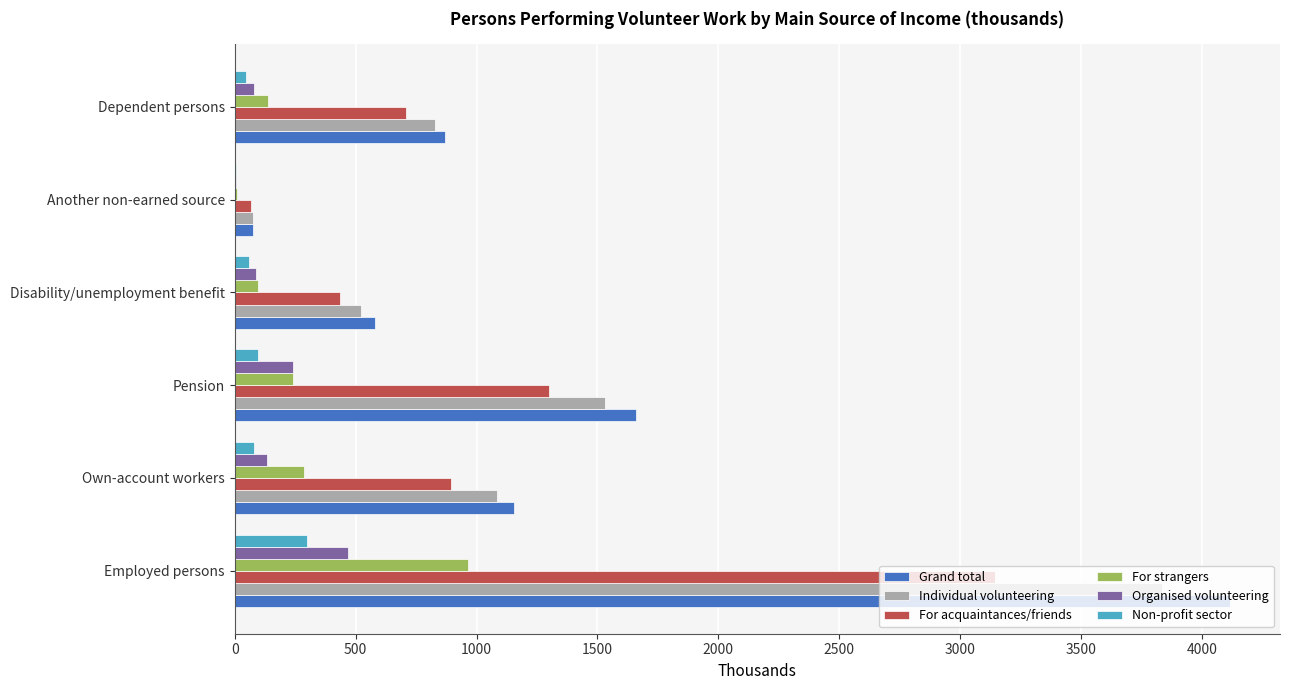

Is the value of Grand total at Pension greater than the value of Individual volunteering at Employed persons?

No